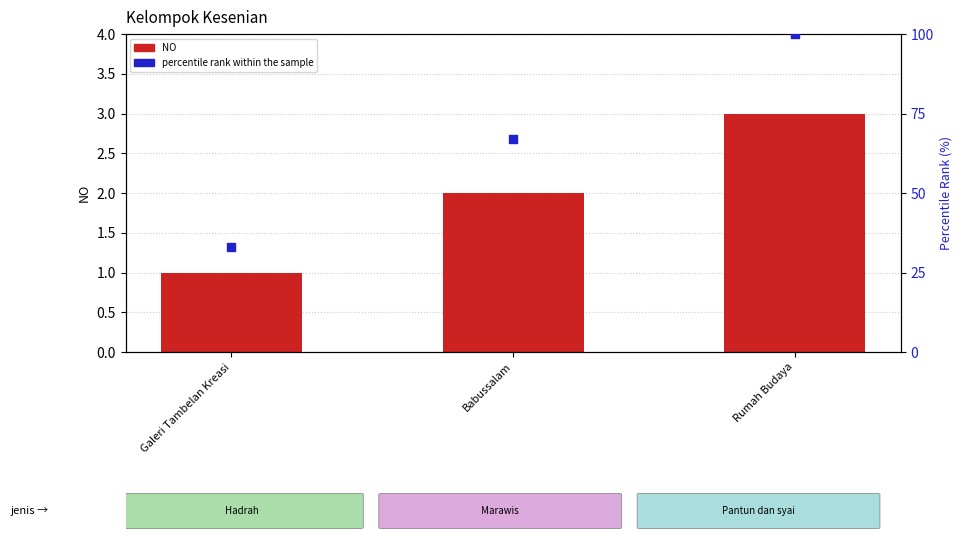

Which series has the widest spread of Y values?

percentile rank within the sample